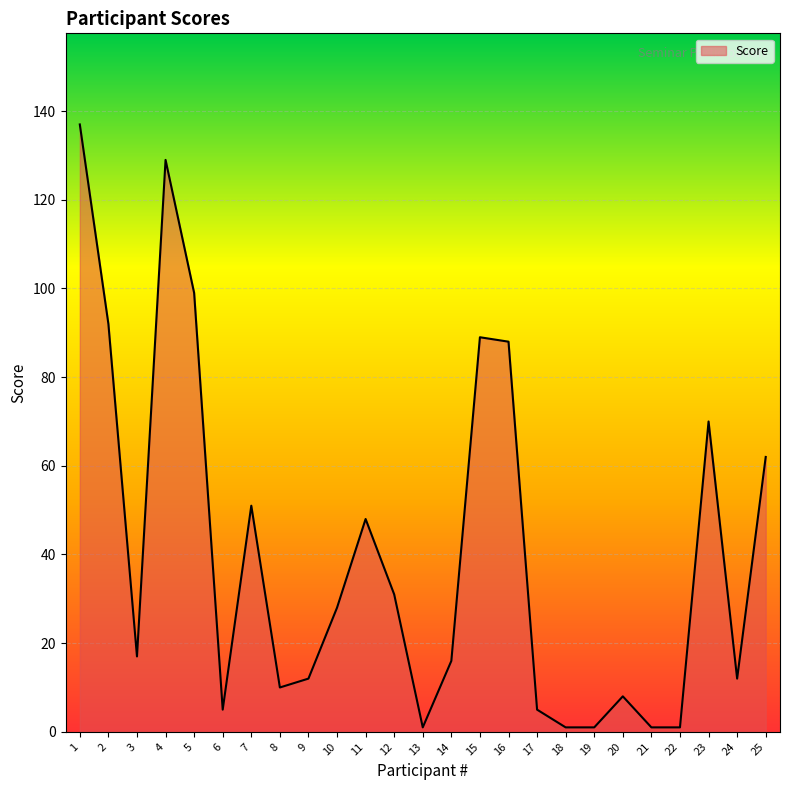

Does the chart display data point markers on the line(s)?

No